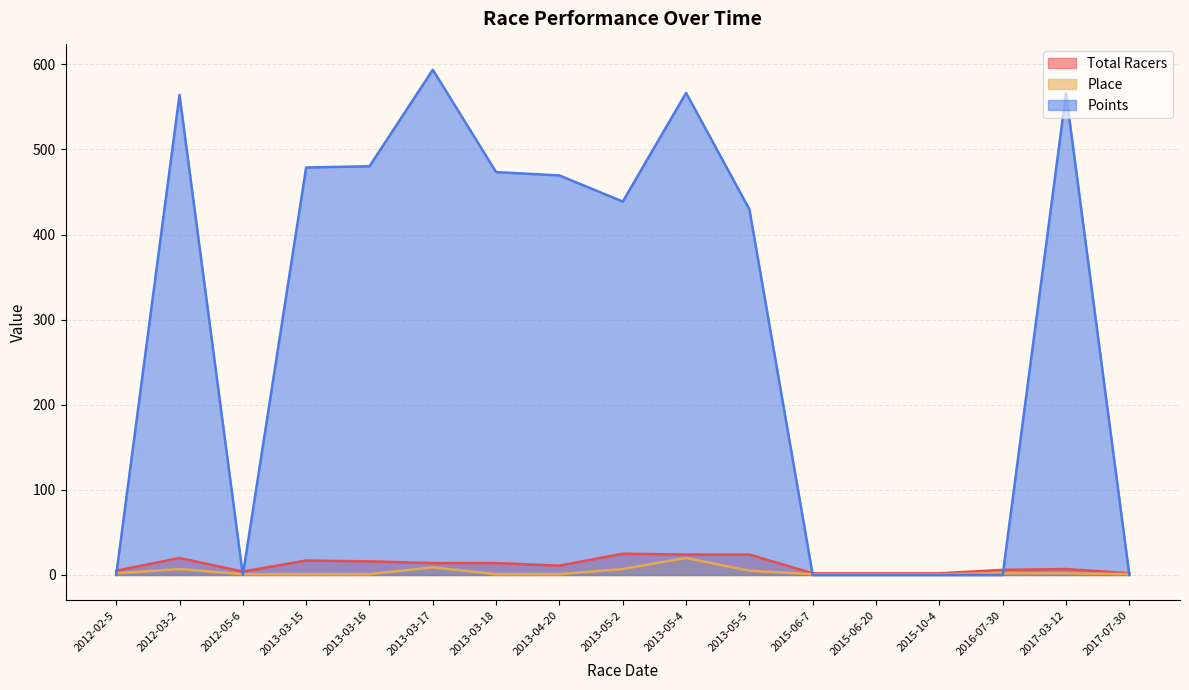

Where is Place nearest to the value 10?

2013-03-17